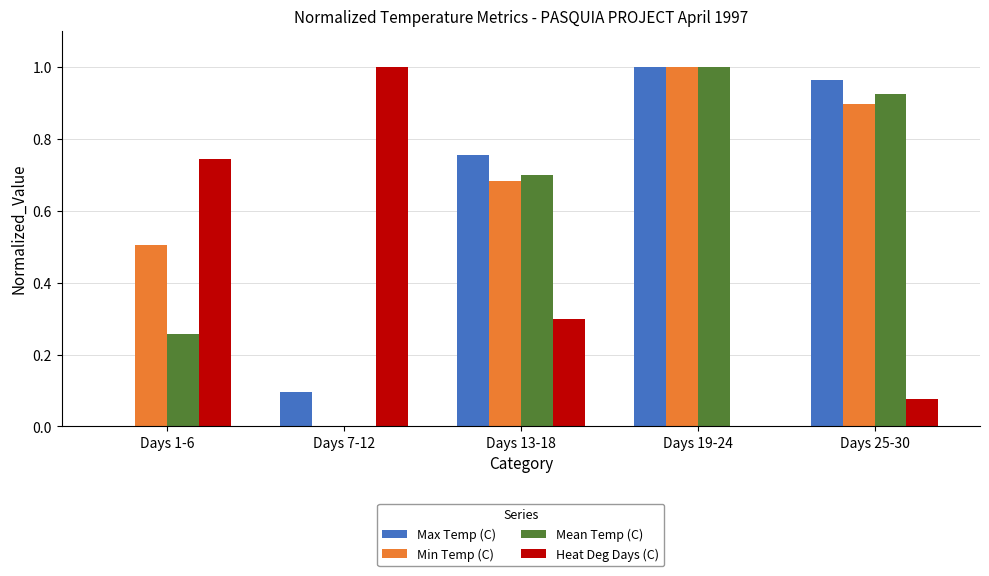

Which series changed the most between Days 1-6 and Days 19-24?

Max Temp (C)